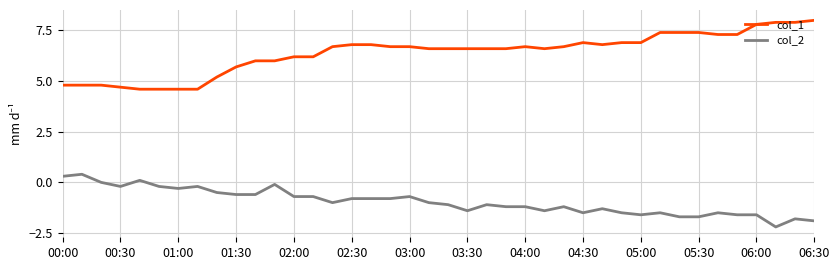

What is the greatest value displayed?

8.0